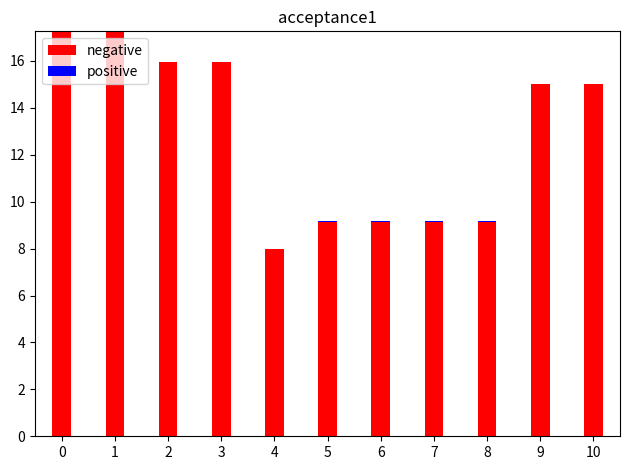

What is the total value across all series at 2?

16.0